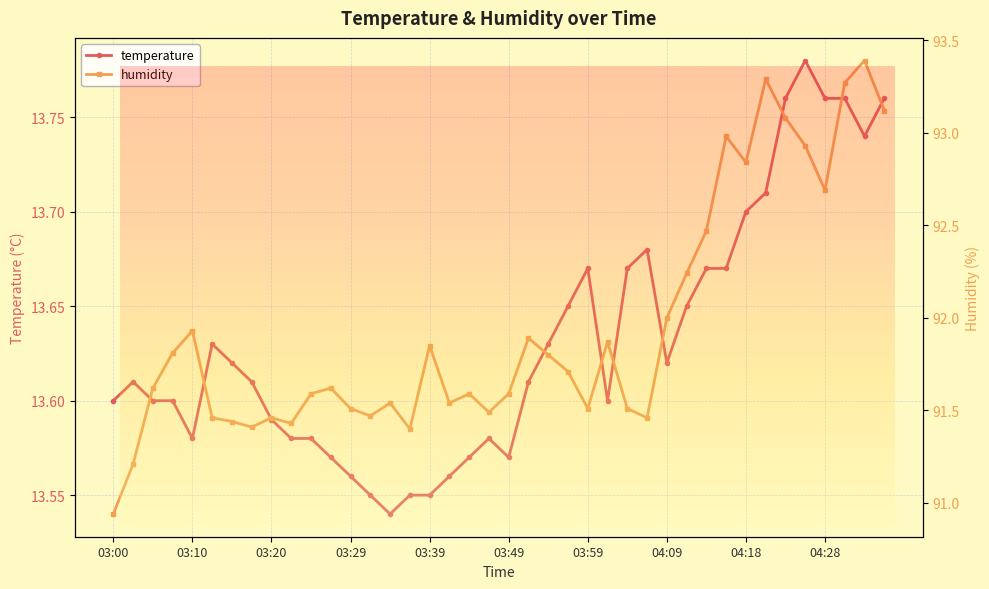

The value of humidity at 30 is 92.5. True or false?

True